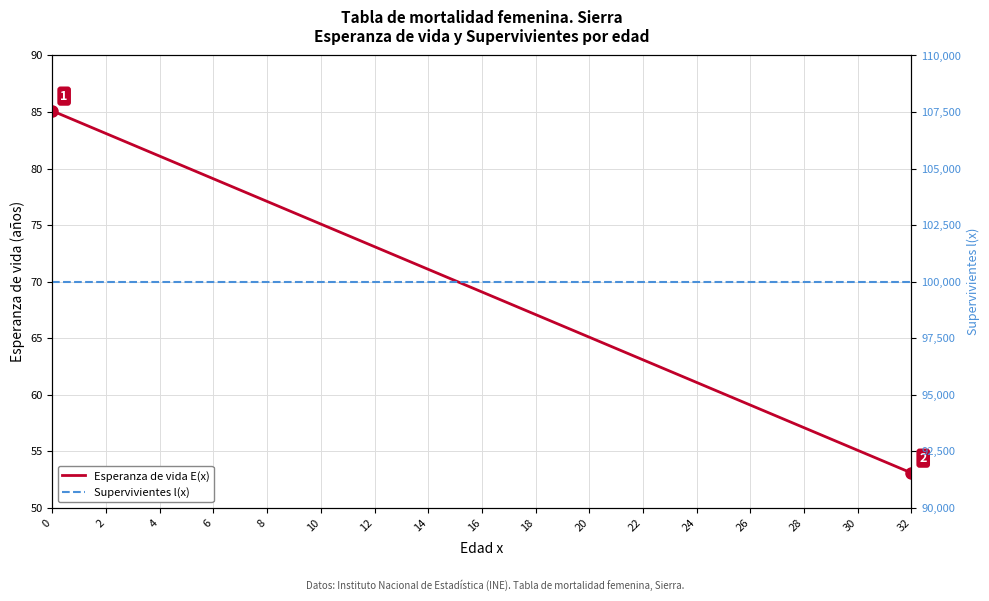

What is the minimum value for Esperanza de vida E(x)?

53.1